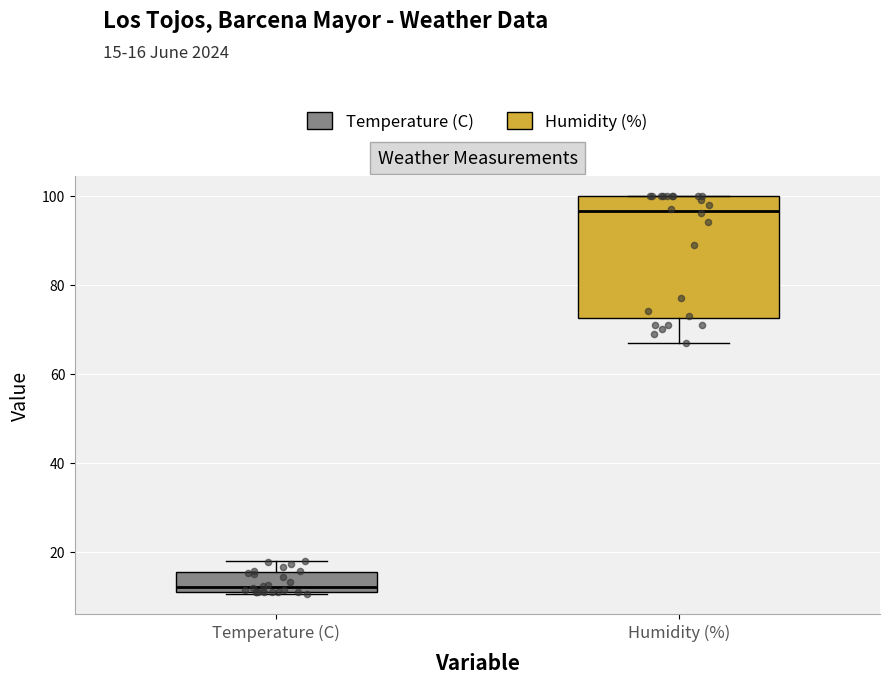

Reading left to right, read every box against the y-axis: the position of its median line, the range the box covers, and the ends of its whiskers. The values are not printed on the chart, so give them approximately, as read against the axis.

Temperature (C): median 12 (just above the box's lower edge), box 12 to 16, whiskers 10 to 18
Humidity (%): median 96, box 72 to 100, whiskers 68 to 100